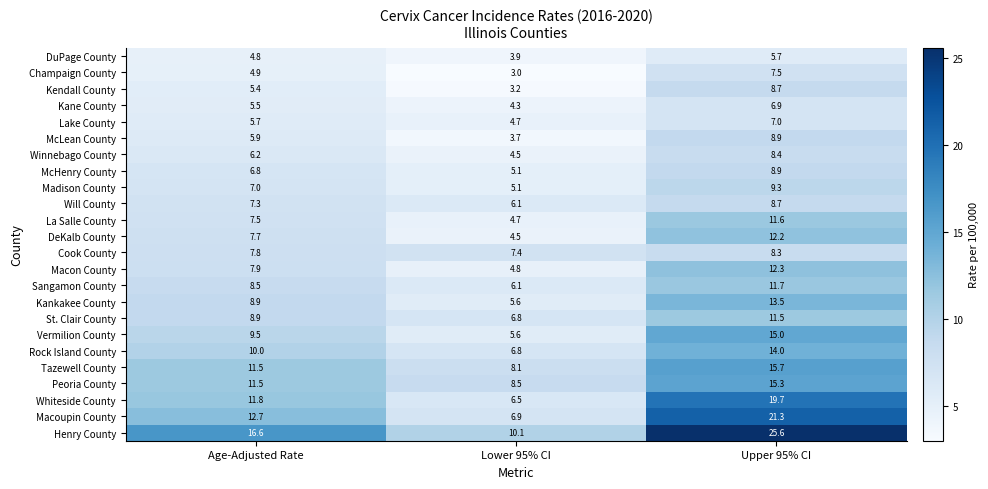

Between Lower 95% CI and Upper 95% CI, which series saw the biggest shift?

Henry County